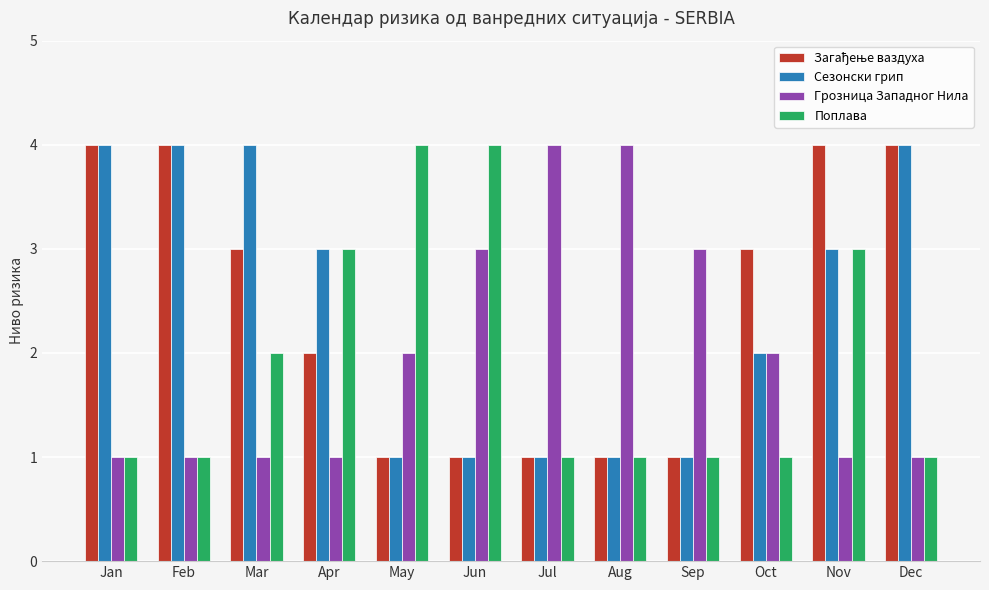

The Грозница Западног Нила series shows 5 at Sep. True or false?

False